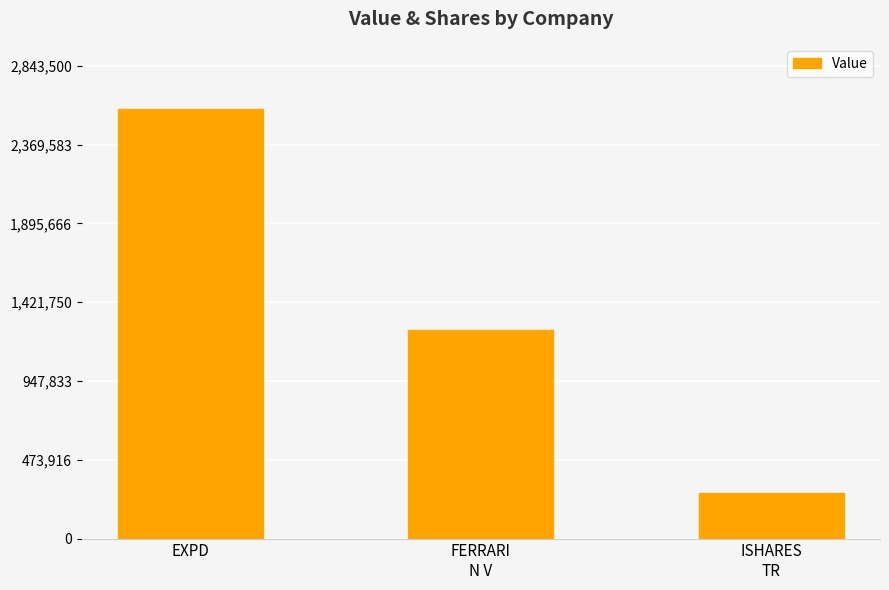

At which label is the value closest to 1429500?

FERRARI
N V